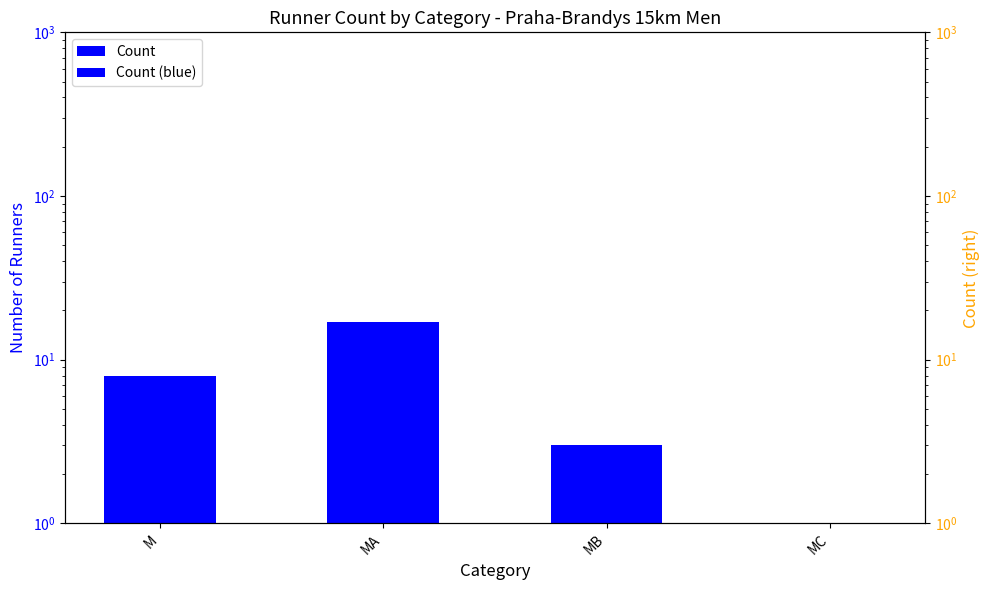

Which has a higher value, M or MC?

M